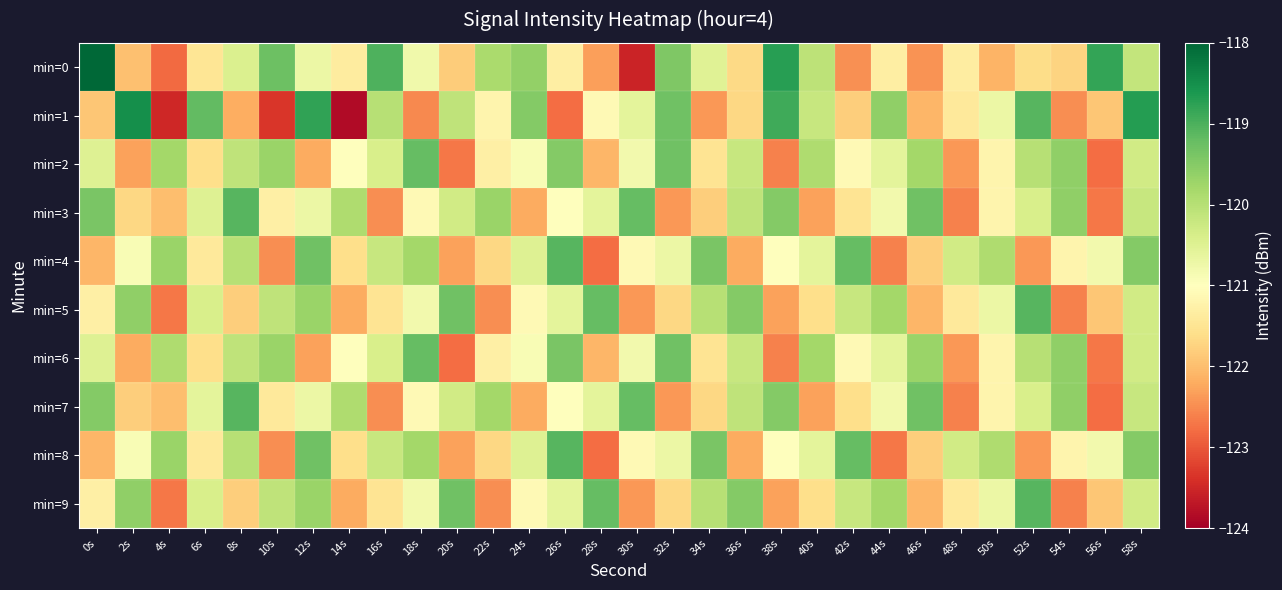

Reading right to left, what are all the values shown in this chart?

min=0: 58s=-120.1	56s=-118.8	54s=-121.7	52s=-121.6	50s=-122.1	48s=-121.3	46s=-122.4	44s=-121.3	42s=-122.5	40s=-120.1	38s=-118.7	36s=-121.7	34s=-120.5	32s=-119.5	30s=-123.5	28s=-122.3	26s=-121.3	24s=-119.6	22s=-119.9	20s=-121.8	18s=-120.8	16s=-119.0	14s=-121.4	12s=-120.7	10s=-119.3	8s=-120.5	6s=-121.5	4s=-122.8	2s=-122.0	0s=-116.6
min=1: 58s=-118.7	56s=-121.9	54s=-122.5	52s=-119.1	50s=-120.7	48s=-121.4	46s=-122.1	44s=-119.6	42s=-121.8	40s=-120.2	38s=-118.9	36s=-121.7	34s=-122.4	32s=-119.3	30s=-120.6	28s=-121.1	26s=-122.8	24s=-119.5	22s=-121.2	20s=-120.1	18s=-122.5	16s=-120.0	14s=-123.9	12s=-118.8	10s=-123.3	8s=-122.2	6s=-119.2	4s=-123.5	2s=-118.5	0s=-121.9
min=2: 58s=-120.3	56s=-122.8	54s=-119.6	52s=-120.0	50s=-121.2	48s=-122.4	46s=-119.8	44s=-120.6	42s=-121.1	40s=-119.9	38s=-122.6	36s=-120.2	34s=-121.5	32s=-119.3	30s=-120.8	28s=-122.1	26s=-119.5	24s=-120.9	22s=-121.3	20s=-122.7	18s=-119.2	16s=-120.4	14s=-121.0	12s=-122.2	10s=-119.7	8s=-120.1	6s=-121.6	4s=-119.8	2s=-122.3	0s=-120.5
min=3: 58s=-120.2	56s=-122.7	54s=-119.6	52s=-120.4	50s=-121.2	48s=-122.6	46s=-119.3	44s=-120.8	42s=-121.5	40s=-122.3	38s=-119.5	36s=-120.1	34s=-121.8	32s=-122.4	30s=-119.2	28s=-120.6	26s=-121.0	24s=-122.2	22s=-119.7	20s=-120.3	18s=-121.1	16s=-122.5	14s=-119.9	12s=-120.7	10s=-121.3	8s=-119.1	6s=-120.5	4s=-122.0	2s=-121.7	0s=-119.4
min=4: 58s=-119.5	56s=-120.8	54s=-121.2	52s=-122.4	50s=-119.9	48s=-120.3	46s=-121.8	44s=-122.6	42s=-119.2	40s=-120.6	38s=-121.0	36s=-122.2	34s=-119.4	32s=-120.7	30s=-121.1	28s=-122.8	26s=-119.1	24s=-120.5	22s=-121.7	20s=-122.3	18s=-119.8	16s=-120.2	14s=-121.6	12s=-119.3	10s=-122.5	8s=-120.0	6s=-121.4	4s=-119.7	2s=-120.9	0s=-122.1
min=5: 58s=-120.3	56s=-121.9	54s=-122.6	52s=-119.1	50s=-120.7	48s=-121.4	46s=-122.1	44s=-119.8	42s=-120.2	40s=-121.6	38s=-122.3	36s=-119.5	34s=-120.0	32s=-121.7	30s=-122.4	28s=-119.2	26s=-120.6	24s=-121.1	22s=-122.5	20s=-119.3	18s=-120.8	16s=-121.5	14s=-122.2	12s=-119.7	10s=-120.1	8s=-121.8	6s=-120.4	4s=-122.7	2s=-119.6	0s=-121.3
min=6: 58s=-120.3	56s=-122.7	54s=-119.6	52s=-120.0	50s=-121.2	48s=-122.4	46s=-119.7	44s=-120.6	42s=-121.1	40s=-119.8	38s=-122.6	36s=-120.2	34s=-121.5	32s=-119.3	30s=-120.8	28s=-122.1	26s=-119.4	24s=-120.9	22s=-121.3	20s=-122.8	18s=-119.2	16s=-120.4	14s=-121.0	12s=-122.3	10s=-119.7	8s=-120.1	6s=-121.6	4s=-119.9	2s=-122.2	0s=-120.5
min=7: 58s=-120.2	56s=-122.8	54s=-119.6	52s=-120.4	50s=-121.2	48s=-122.6	46s=-119.3	44s=-120.8	42s=-121.6	40s=-122.3	38s=-119.5	36s=-120.1	34s=-121.7	32s=-122.4	30s=-119.2	28s=-120.6	26s=-121.0	24s=-122.2	22s=-119.8	20s=-120.3	18s=-121.1	16s=-122.5	14s=-119.9	12s=-120.7	10s=-121.4	8s=-119.1	6s=-120.6	4s=-122.0	2s=-121.8	0s=-119.5
min=8: 58s=-119.5	56s=-120.8	54s=-121.2	52s=-122.4	50s=-119.9	48s=-120.3	46s=-121.8	44s=-122.7	42s=-119.2	40s=-120.6	38s=-121.0	36s=-122.2	34s=-119.4	32s=-120.7	30s=-121.1	28s=-122.8	26s=-119.1	24s=-120.5	22s=-121.7	20s=-122.3	18s=-119.8	16s=-120.2	14s=-121.6	12s=-119.3	10s=-122.5	8s=-120.0	6s=-121.4	4s=-119.7	2s=-120.9	0s=-122.1
min=9: 58s=-120.3	56s=-121.9	54s=-122.6	52s=-119.1	50s=-120.7	48s=-121.4	46s=-122.1	44s=-119.8	42s=-120.2	40s=-121.6	38s=-122.3	36s=-119.5	34s=-120.0	32s=-121.7	30s=-122.4	28s=-119.2	26s=-120.6	24s=-121.1	22s=-122.5	20s=-119.3	18s=-120.8	16s=-121.5	14s=-122.2	12s=-119.7	10s=-120.1	8s=-121.8	6s=-120.4	4s=-122.7	2s=-119.6	0s=-121.3